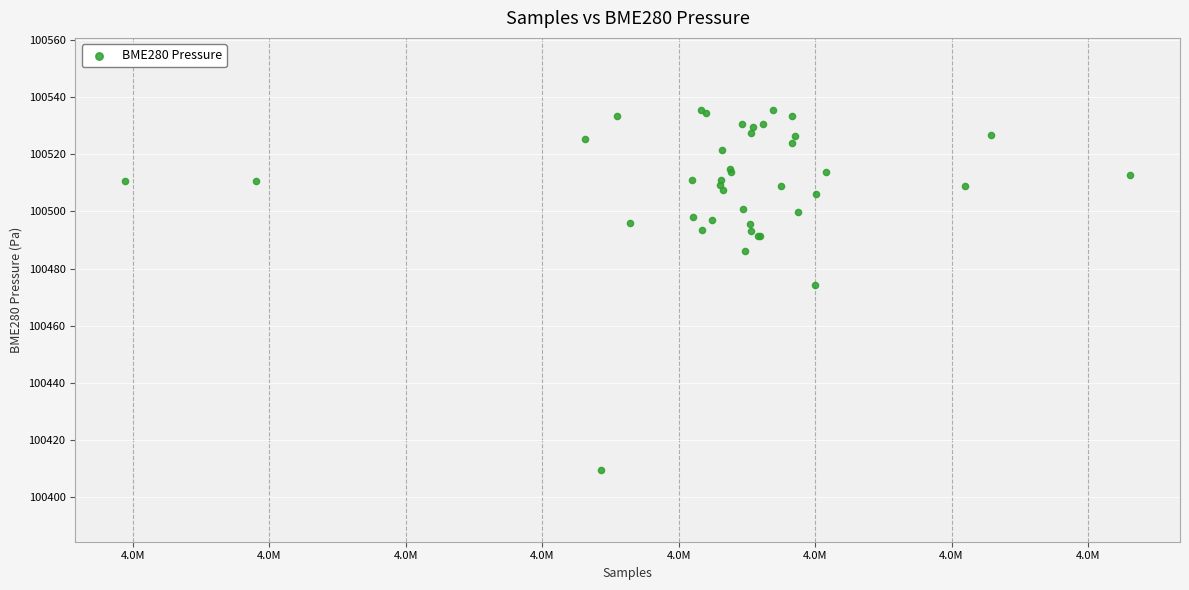

What Y value in the scatter plot is closest to 100472?

100474.2